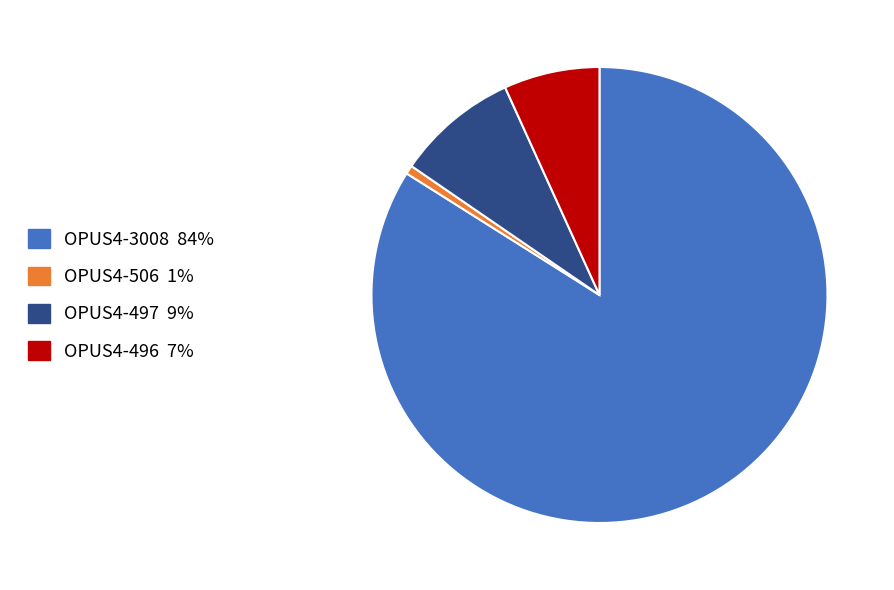

Which slice is the largest?

OPUS4-3008